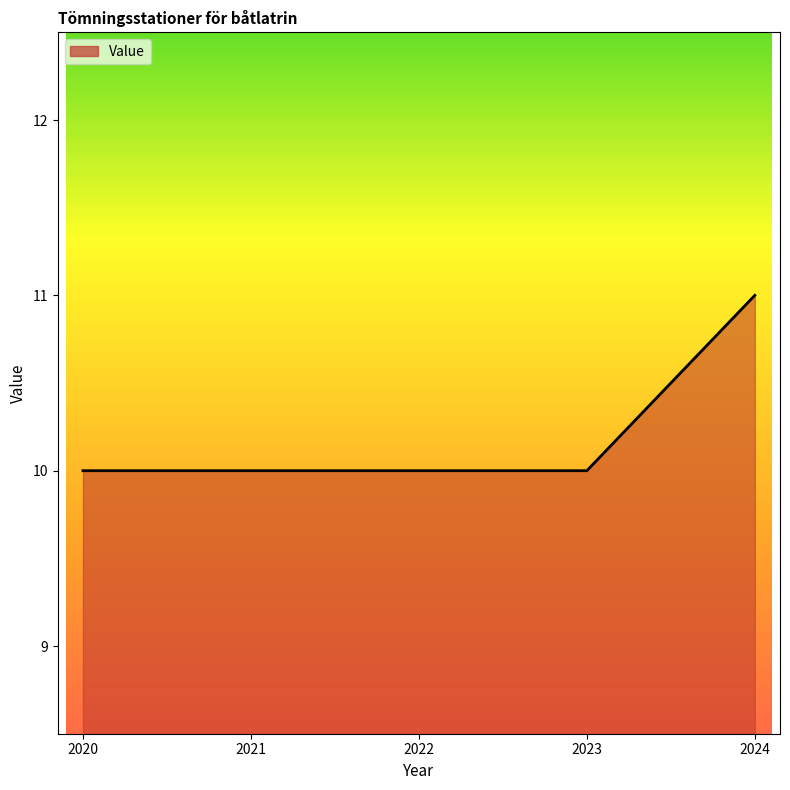

What is the difference between the maximum and minimum values?

1